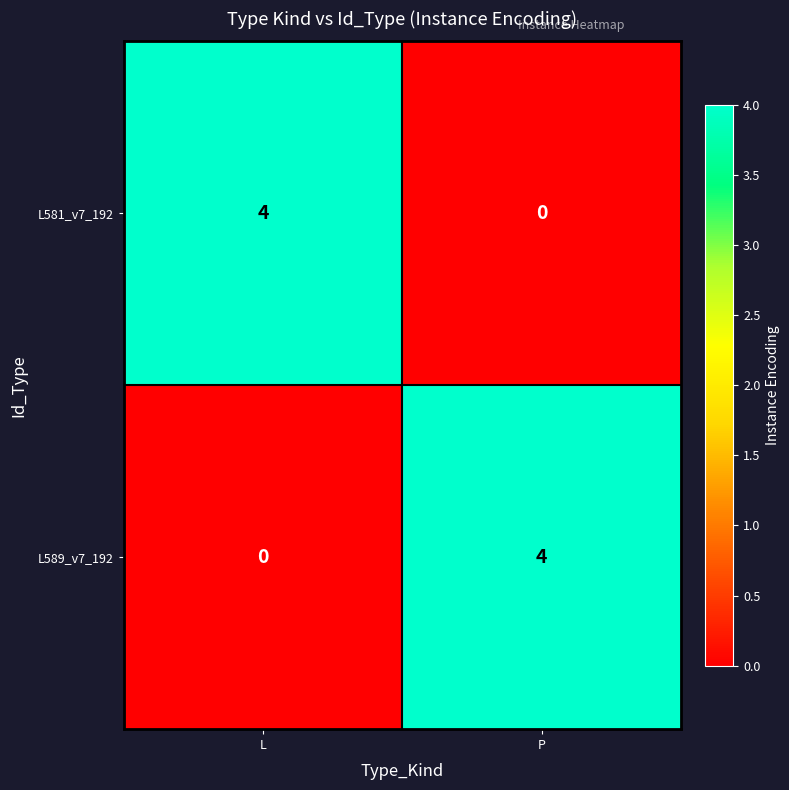

How many distinct data groups are displayed?

2